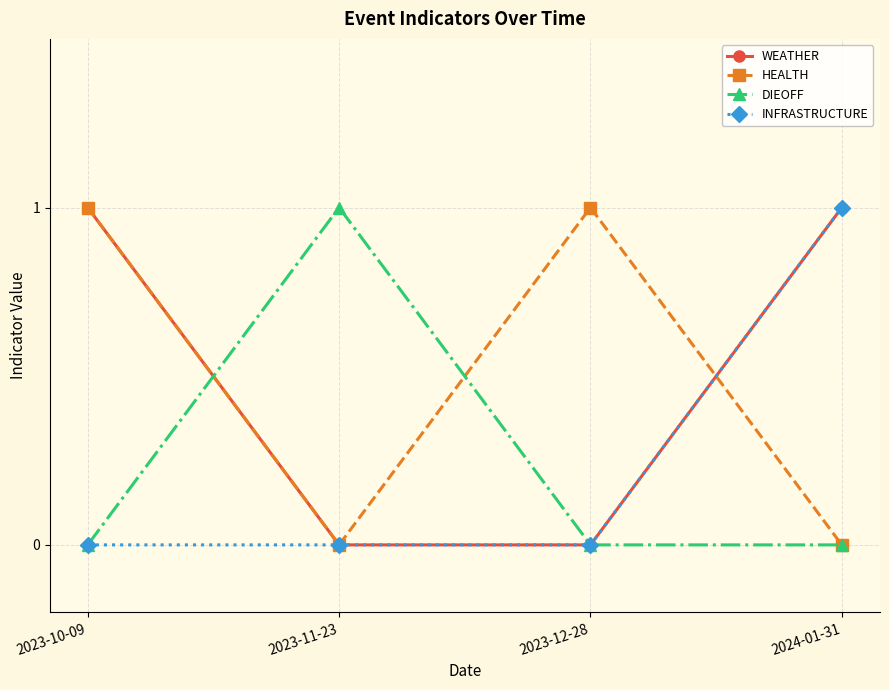

Between 2023-10-09 and 2023-12-28, which series saw the biggest shift?

WEATHER